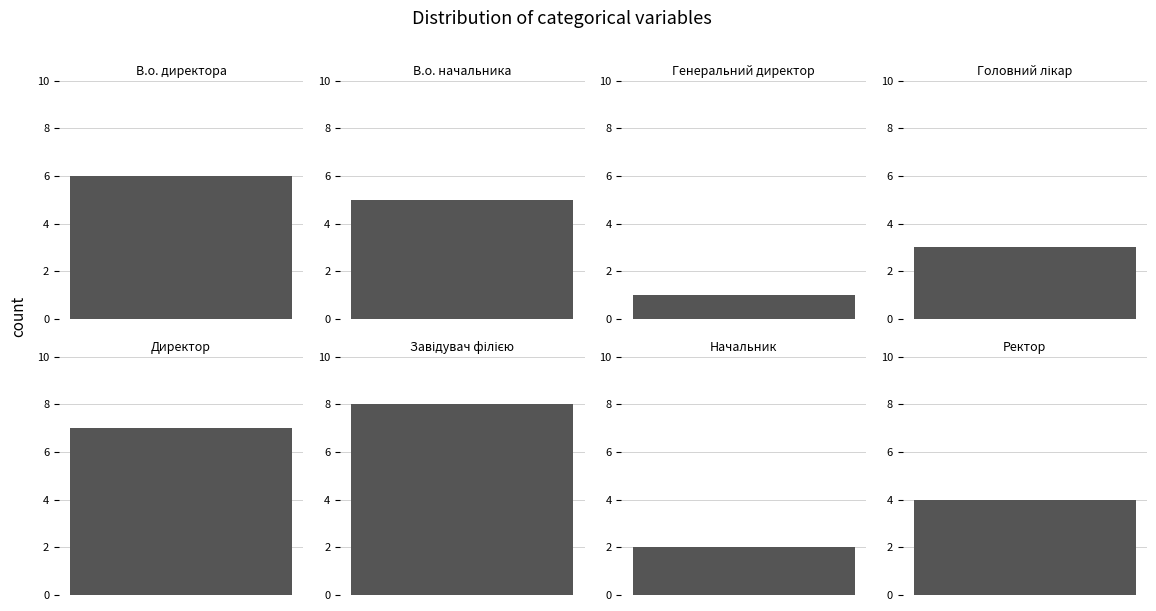

What is the minimum value shown in the chart?

1